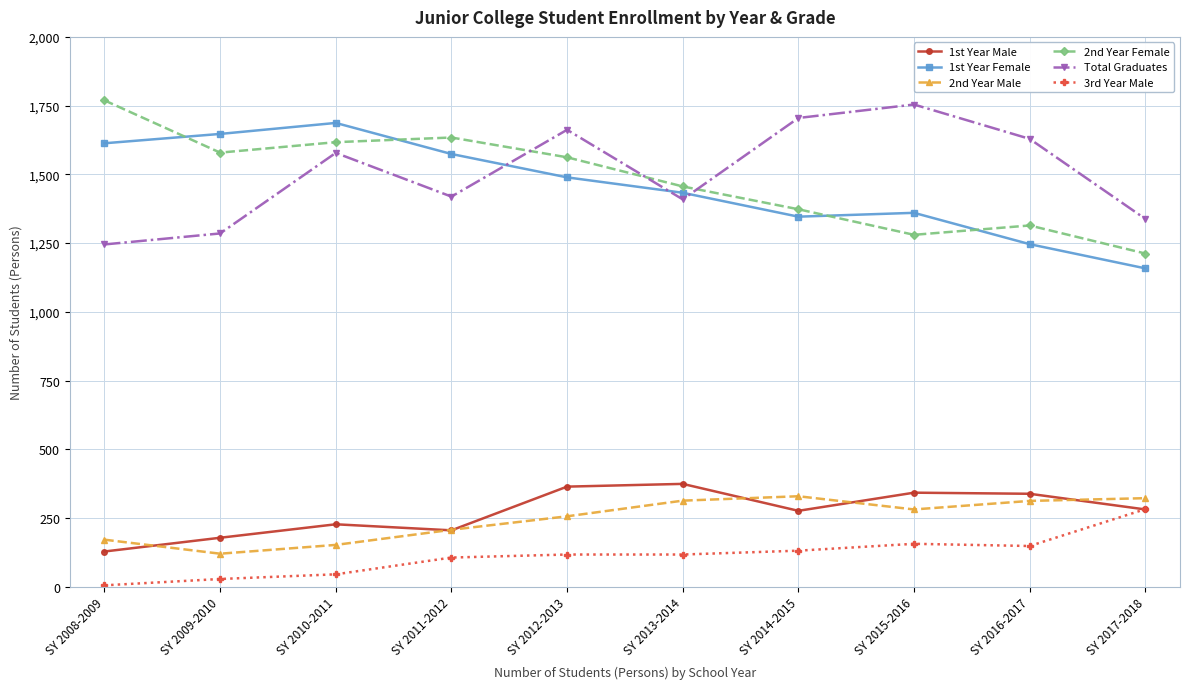

At which category is the sum across all series the highest?

SY 2012-2013